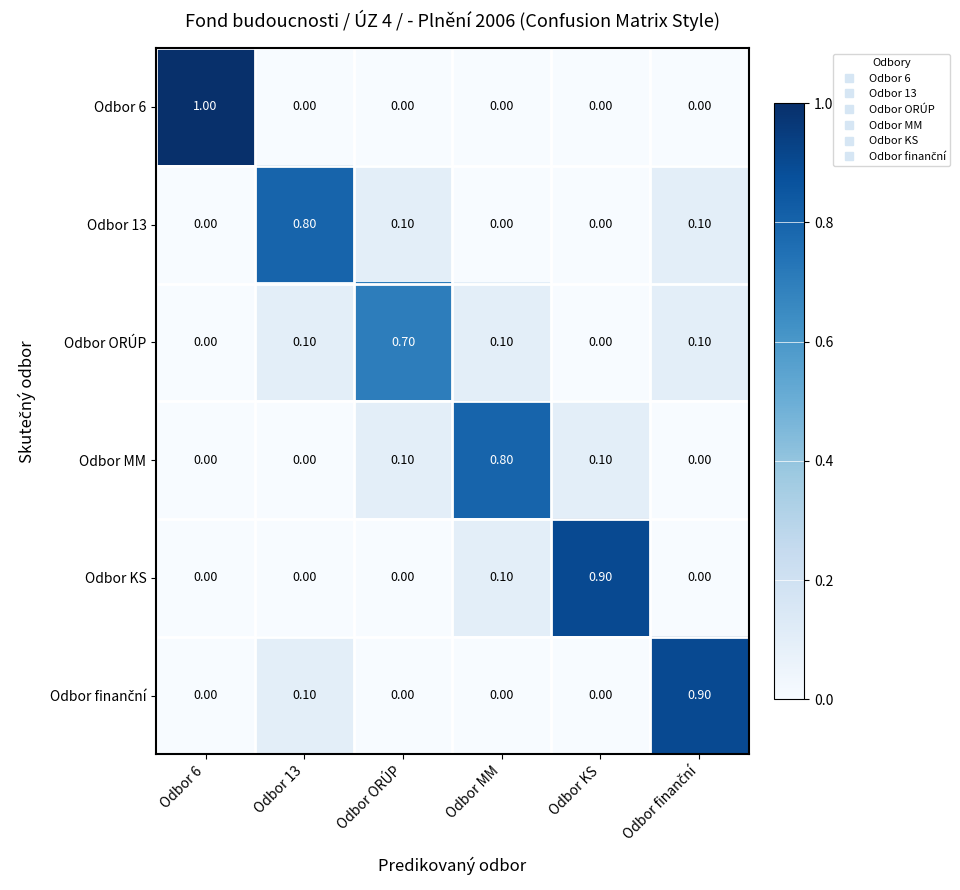

Which series has the widest spread of values?

Odbor 6